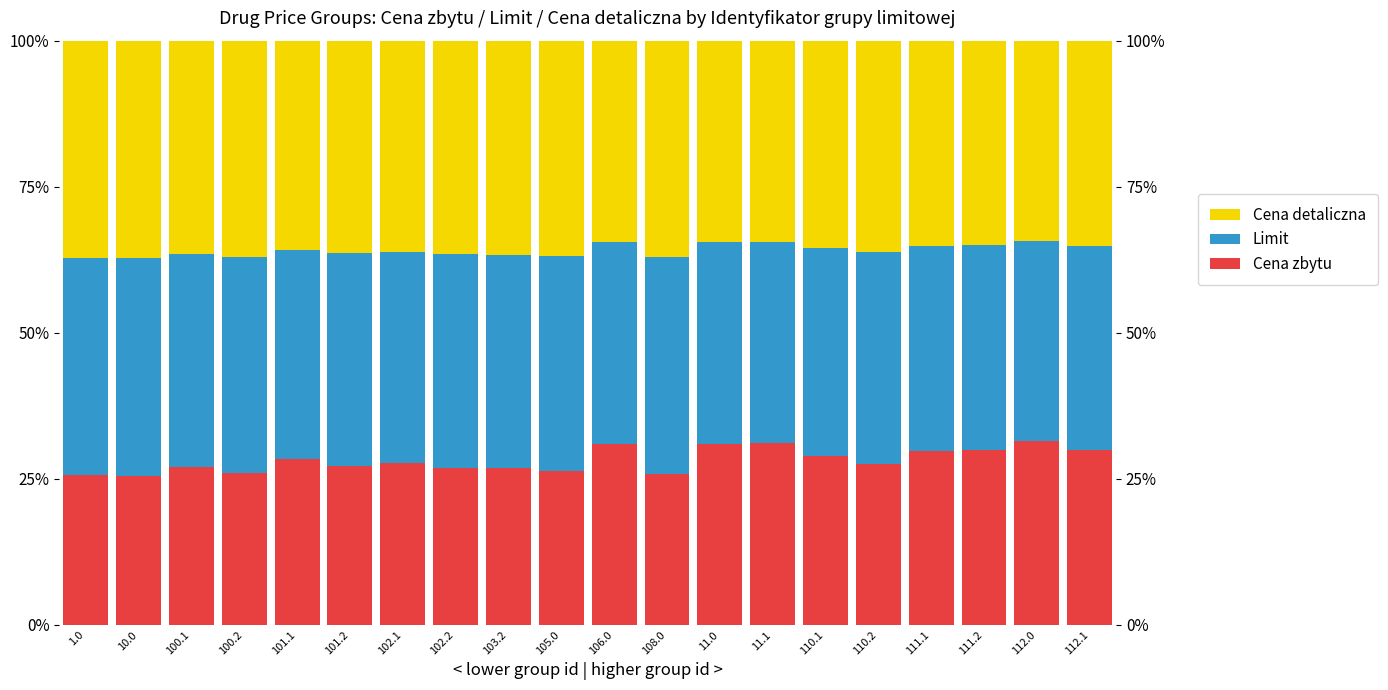

Where does the Limit series first go above 36?

1.0